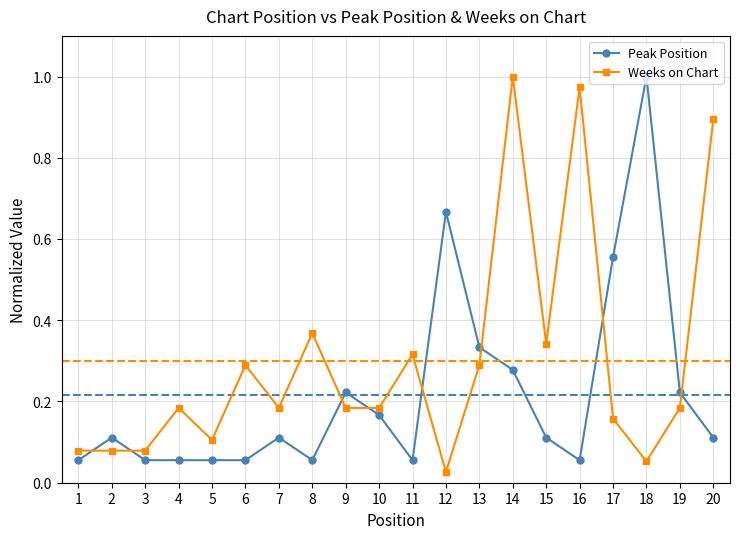

At which label does Weeks on Chart reach its peak?

14